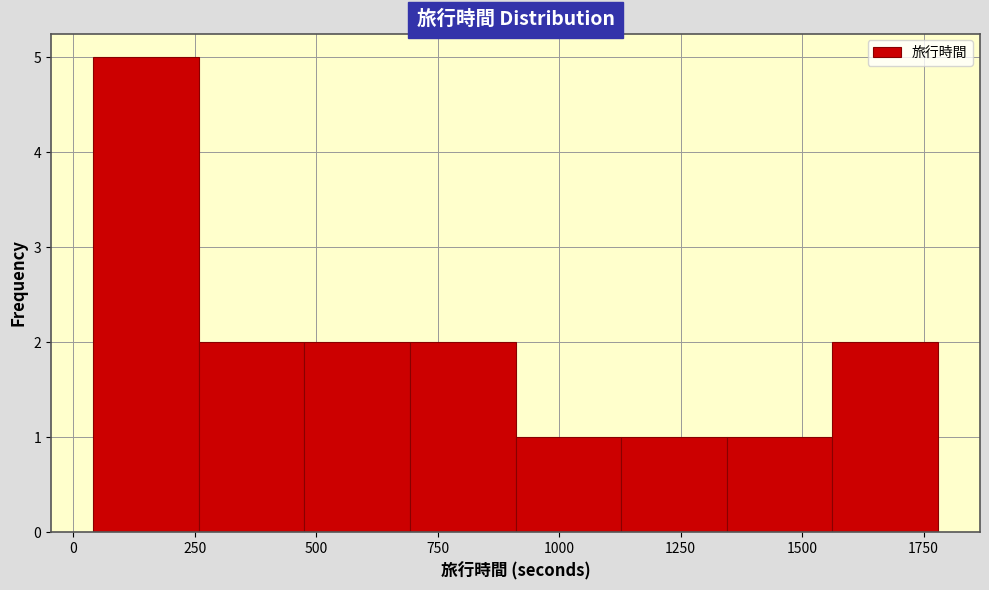

Reading left to right, transcribe this chart: for each bar, give the range it covers on the x-axis and its height. Neither the bar edges nor the heights are printed on the chart, so give them approximately, as read against the axes.

50 to 250: 5
250 to 500: 2
500 to 700: 2
700 to 900: 2
900 to 1150: 1
1150 to 1350: 1
1350 to 1550: 1
1550 to 1800: 2